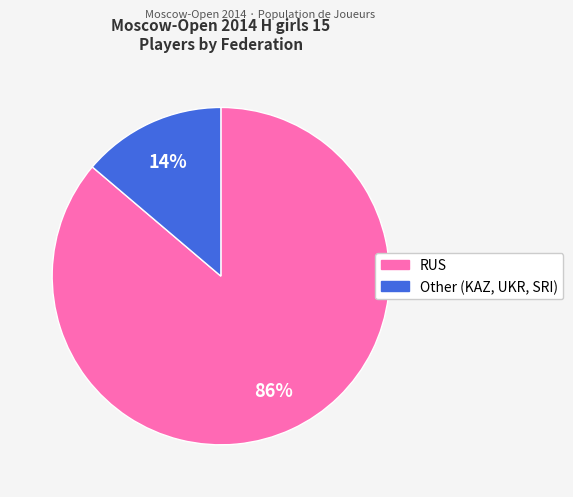

Is there any slice that represents more than half of the pie?

Yes